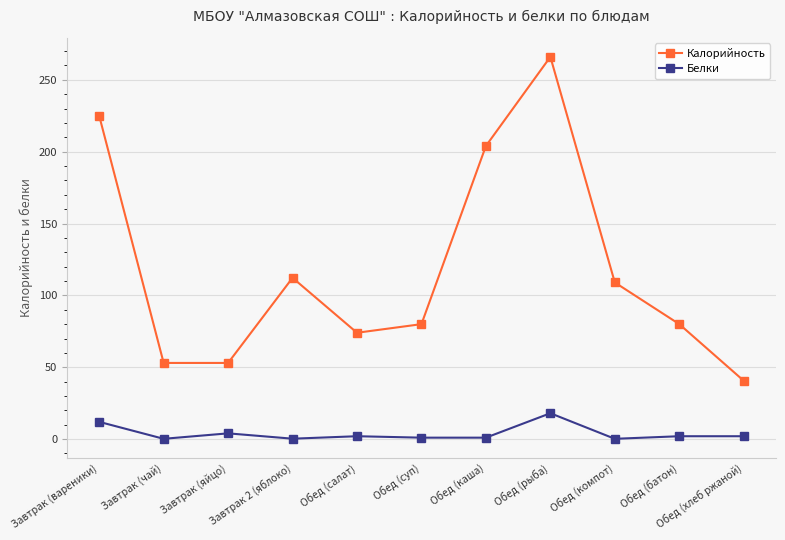

What is the value of the Калорийность point at the 7th from the left?

204.0